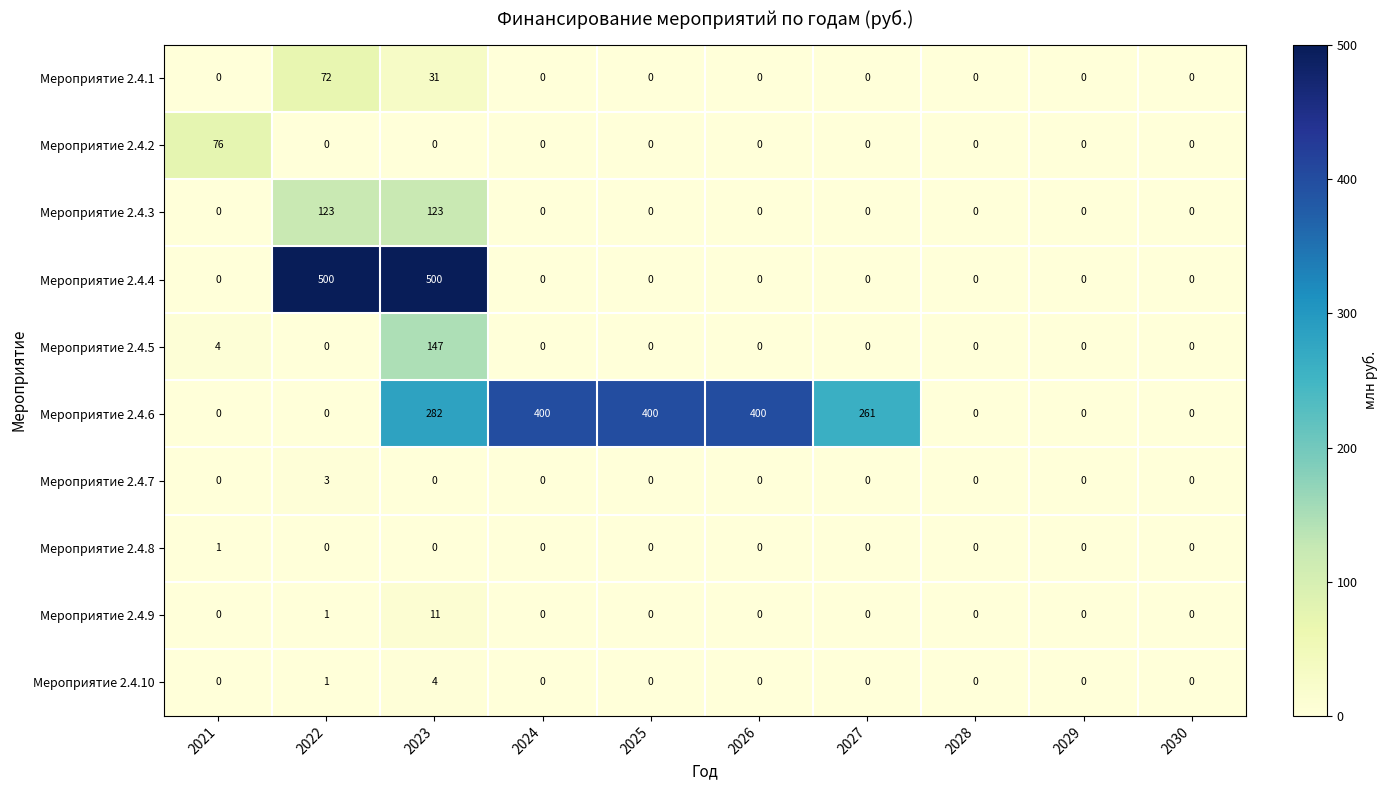

The Мероприятие 2.4.10 series shows 3 at 2023. True or false?

False